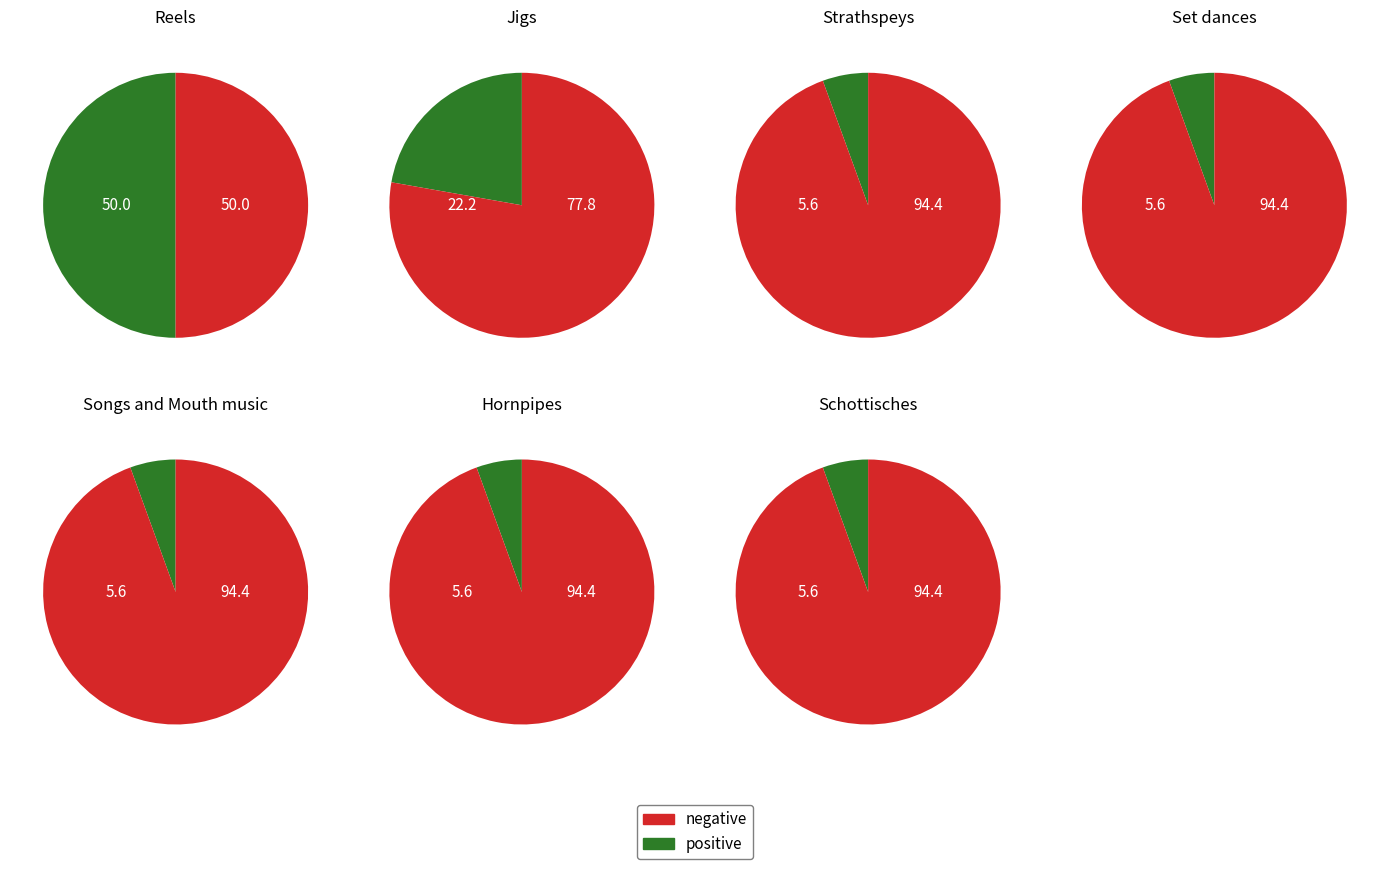

True or false: Schottisches accounts for 6% of the total.

True